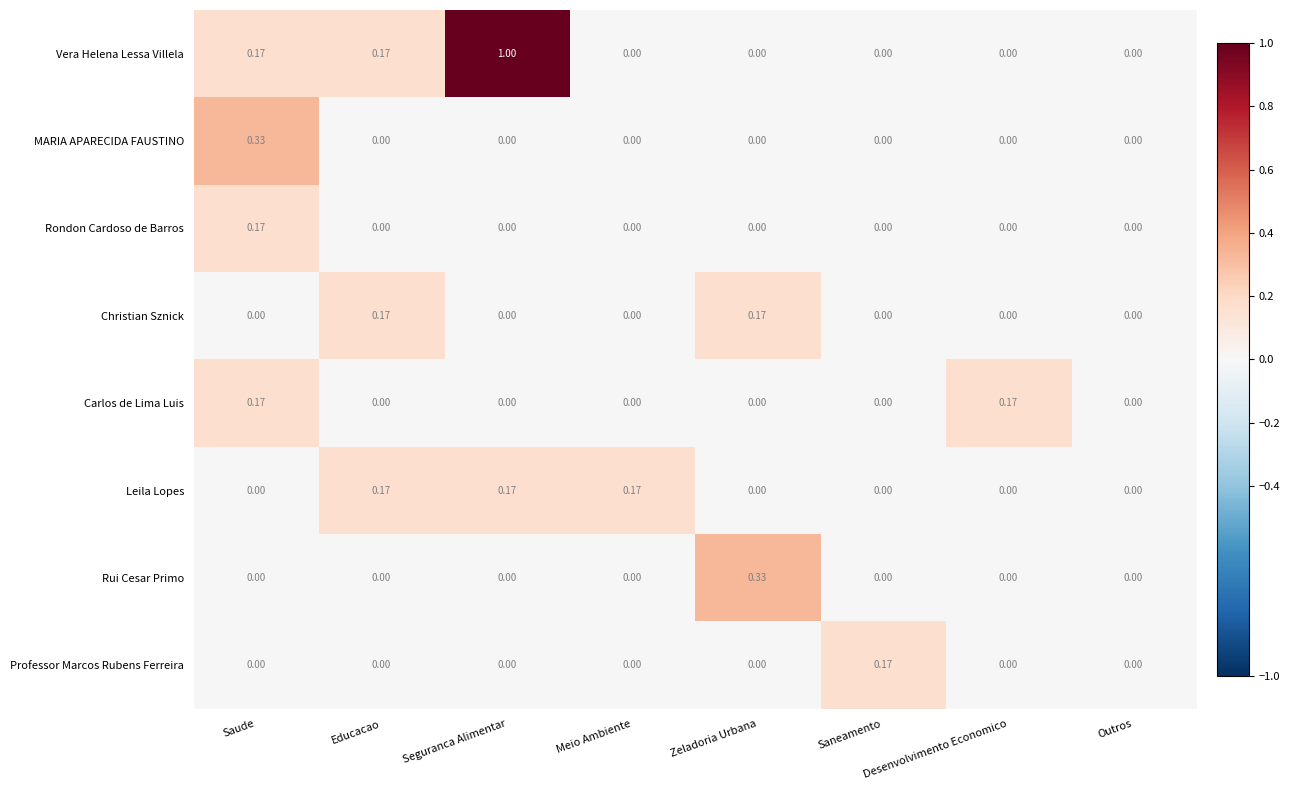

Which series has the largest total across all categories?

Vera Helena Lessa Villela